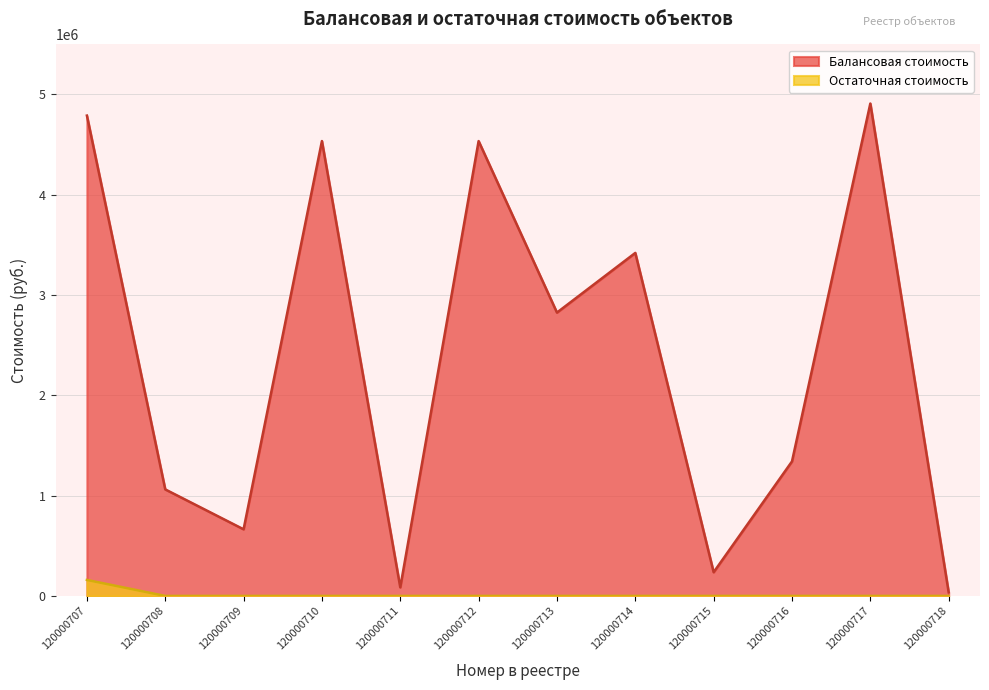

Is it true that Балансовая стоимость equals 8573652.2 at 120000707?

False